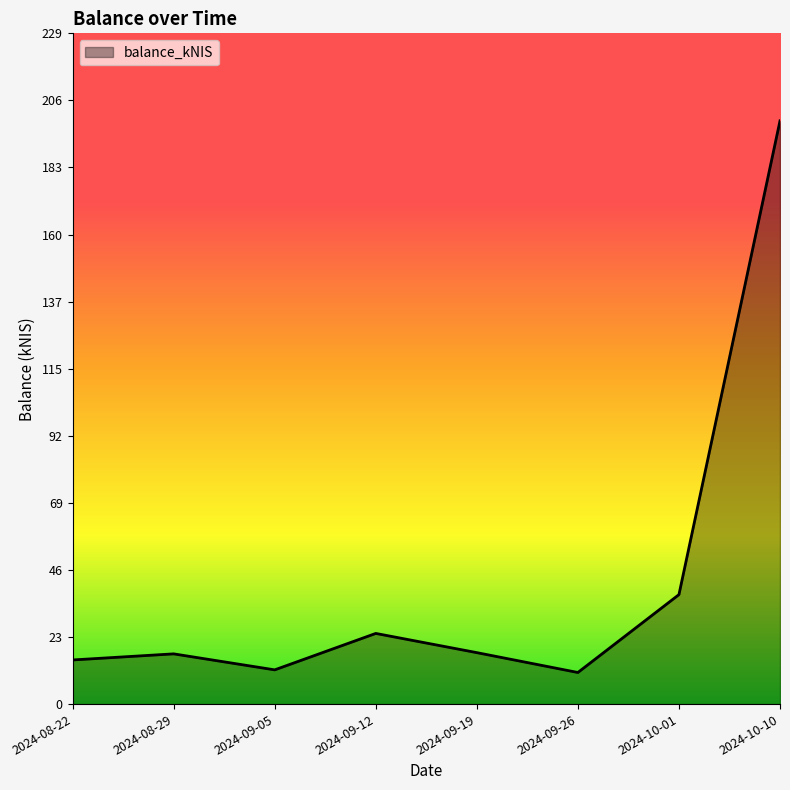

Does the chart display data point markers on the line(s)?

No